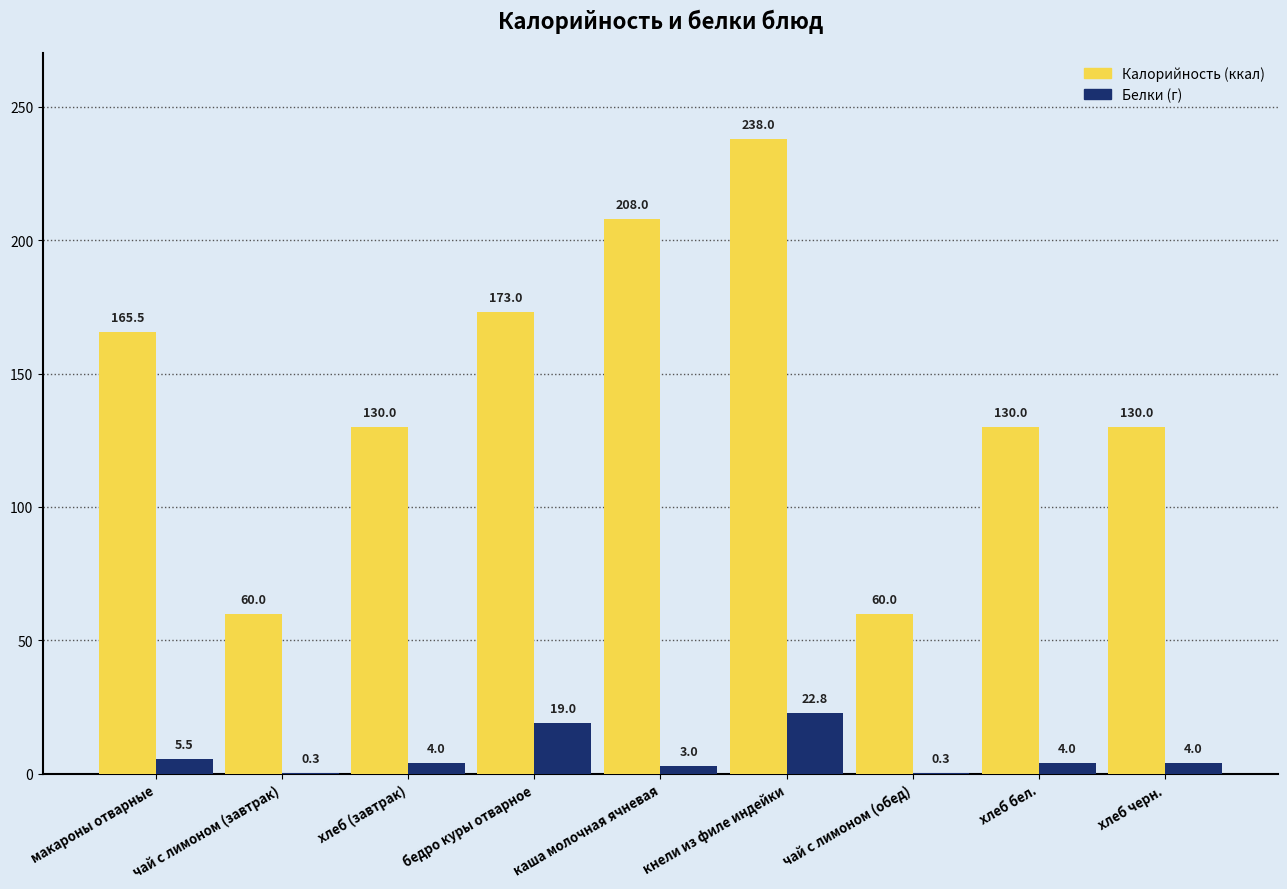

What is the total value across all series at макароны отварные?

171.0